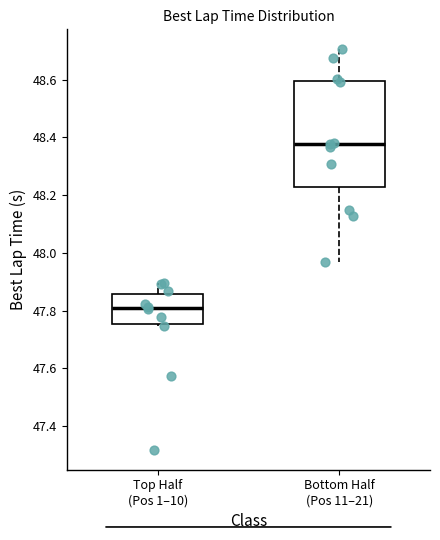

Reading left to right, read every box against the y-axis: the position of its median line, the range the box covers, and the ends of its whiskers. The values are not printed on the chart, so give them approximately, as read against the axis.

Top Half (Pos 1–10): median 47.82, box 47.76 to 47.86, whiskers 47.74 to 47.90
Bottom Half (Pos 11–21): median 48.38, box 48.22 to 48.60, whiskers 47.96 to 48.70